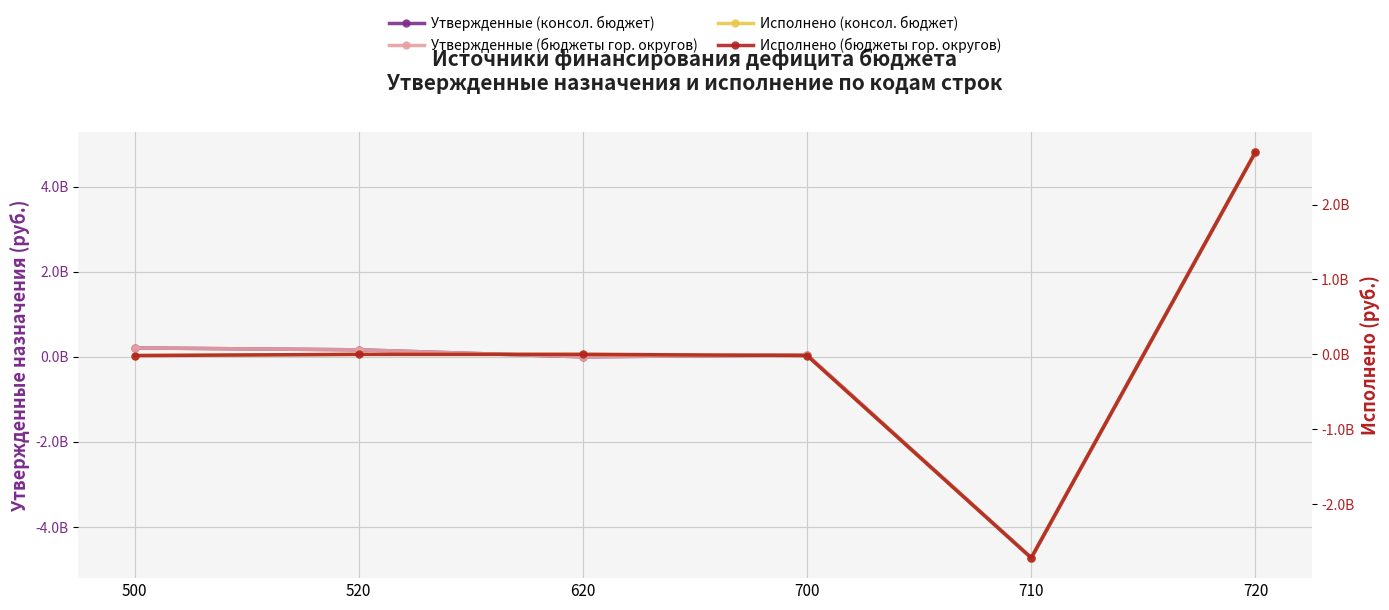

Between 720 and 700, which is larger?

720